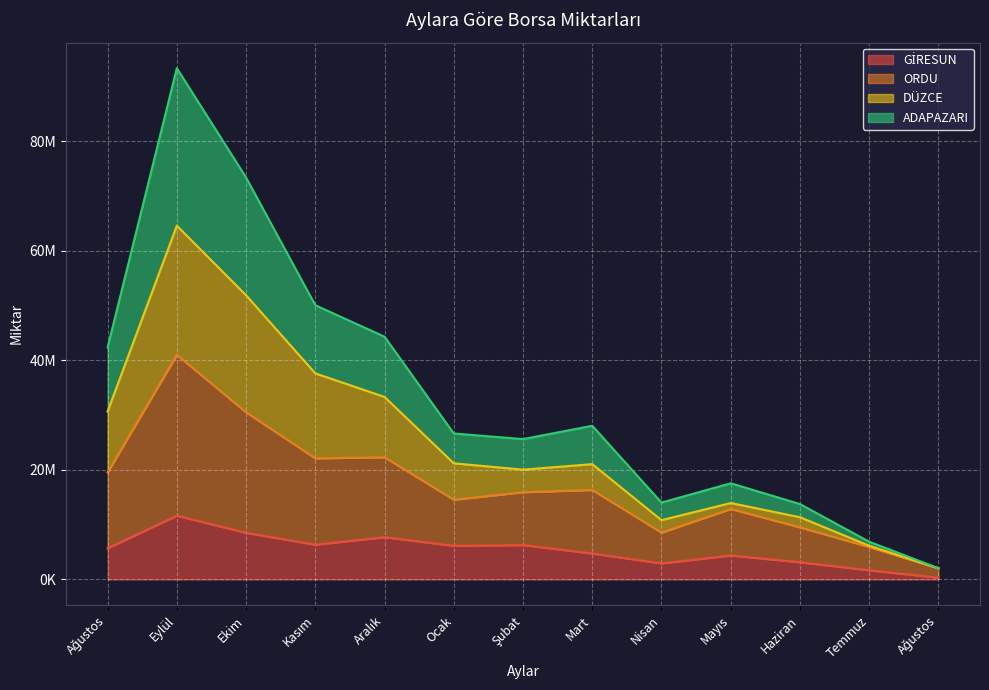

Reading left to right, what are all the values shown in this chart?

GİRESUN: 5700352	11643505	8513214	6349015	7722514	6144848	6280744	4750077	2934910	4380014	3143123	1676639	319444
ORDU: 19565454	41035888	30538513	22124730	22324914	14570992	15938983	16345105	8568667	12883064	9523755	5928691	2013892
DÜZCE: 30681114	64623535	51909436	37644675	33338193	21212134	20060830	21060442	10834445	13962721	11367693	6151561	2054962
ADAPAZARI: 42366246	93396700	73419173	50089263	44342395	26662775	25636441	28068861	14040505	17568005	13773980	6890655	2054962